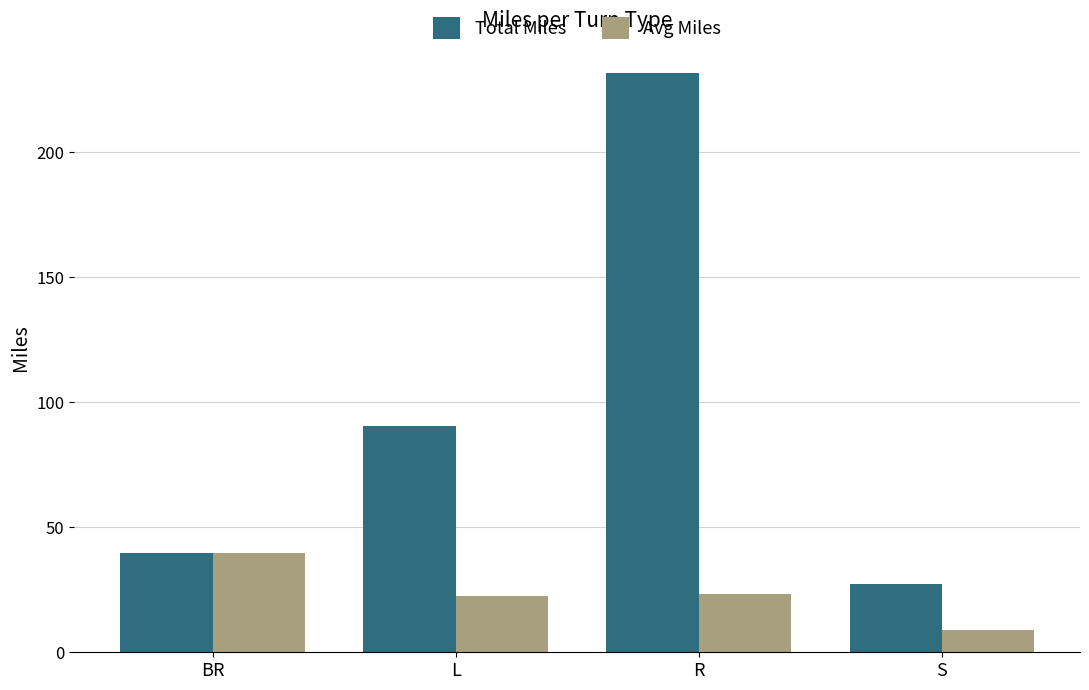

What is the sum of the Total Miles values at S and R?

259.1